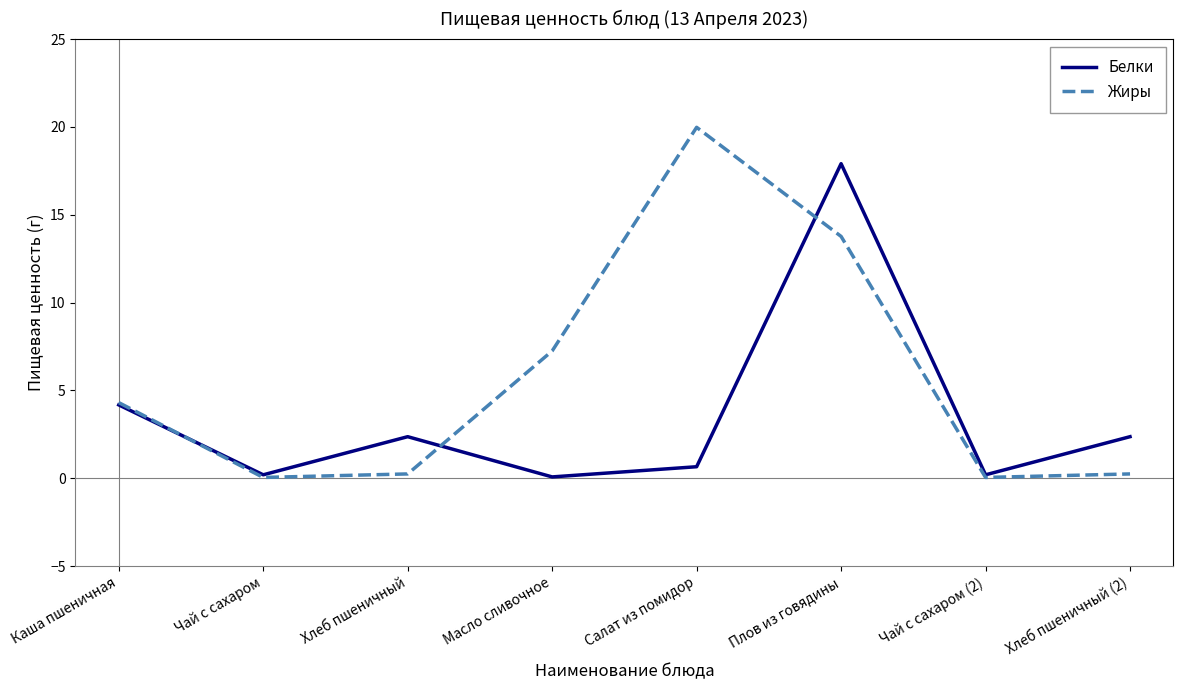

Which series has the widest spread of values?

Жиры